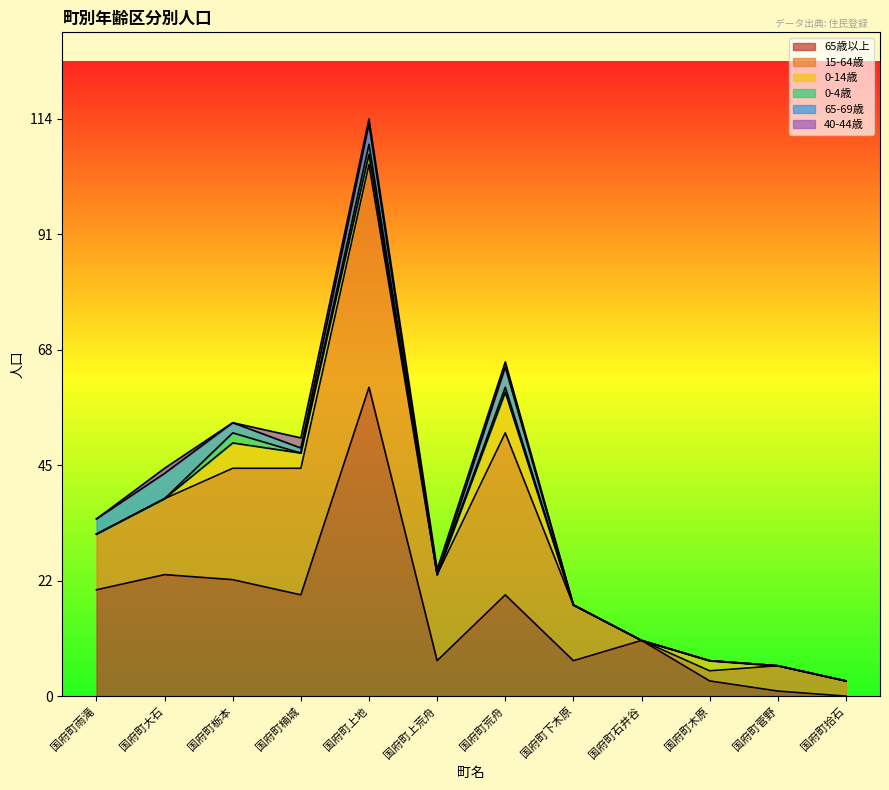

Reading right to left, extract all data points from this chart.

65歳以上: 0	1	3	11	7	20	7	61	20	23	24	21
15-64歳: 3	5	2	0	11	32	17	44	25	22	15	11
0-14歳: 0	0	2	0	0	8	0	2	3	5	0	0
0-4歳: 0	0	0	0	0	1	0	2	0	2	0	0
65-69歳: 0	0	0	0	0	4	0	4	1	2	5	3
40-44歳: 0	0	0	0	0	1	1	1	2	0	1	0